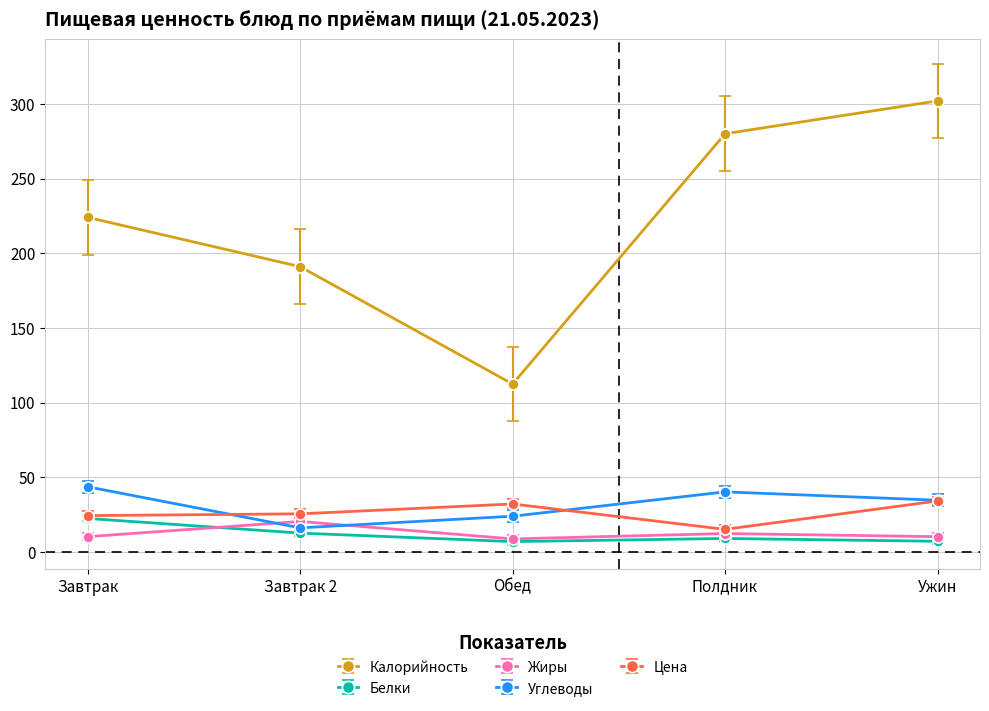

Read the Белки value at Ужин.

7.1